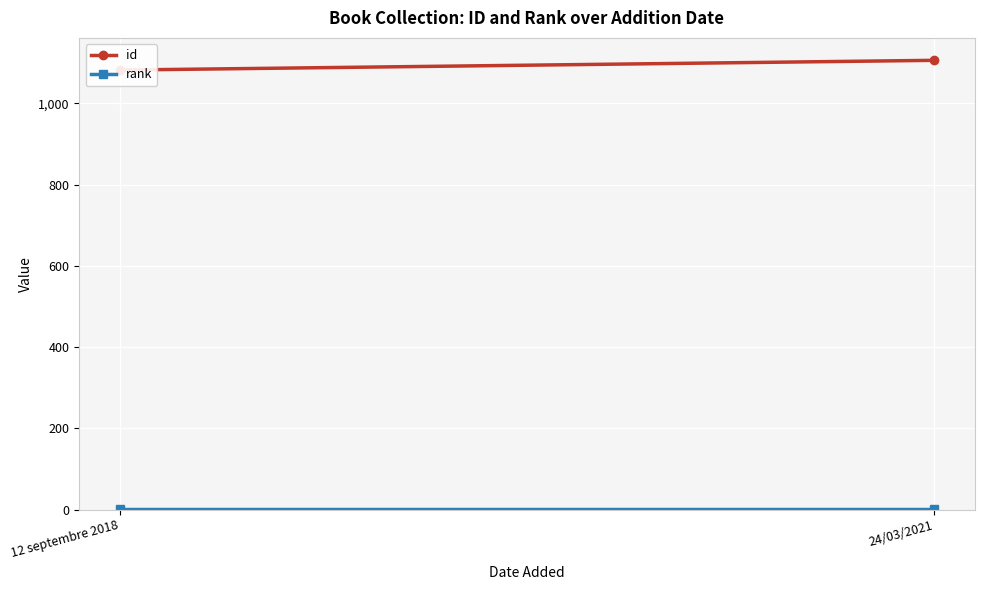

Is this an area chart (filled region under the line)?

No